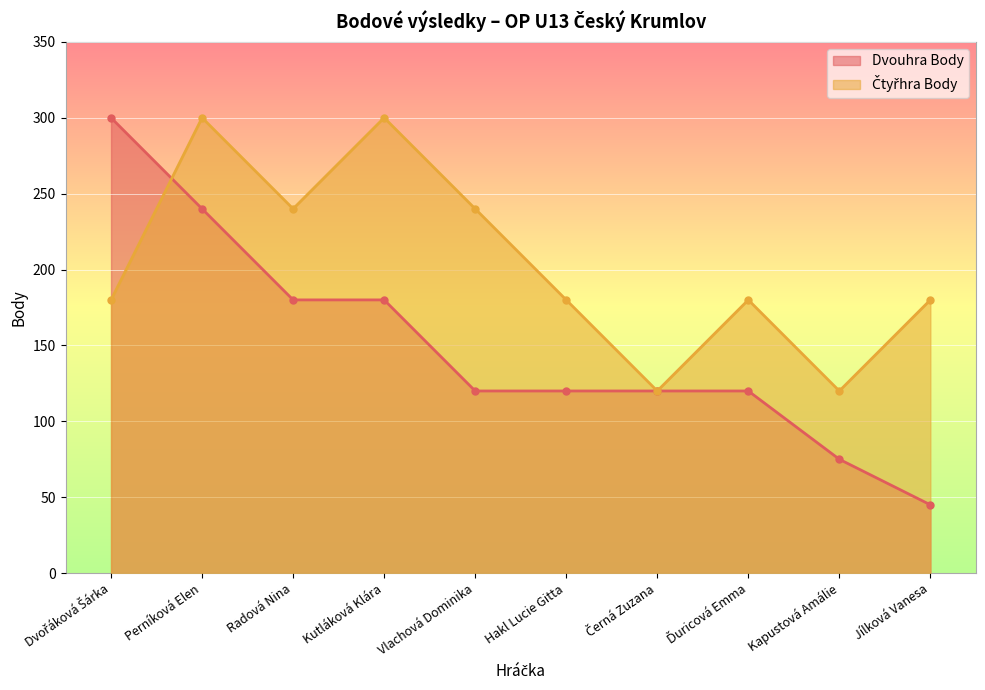

How many series are shown in this chart?

2